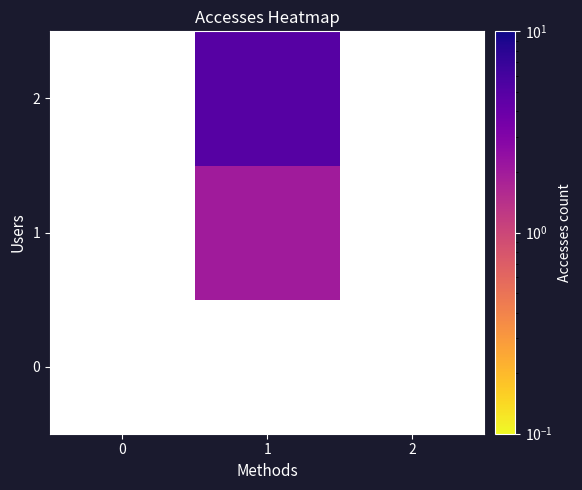

Rank the series by their maximum value, from lowest to highest.

0, 1, 2